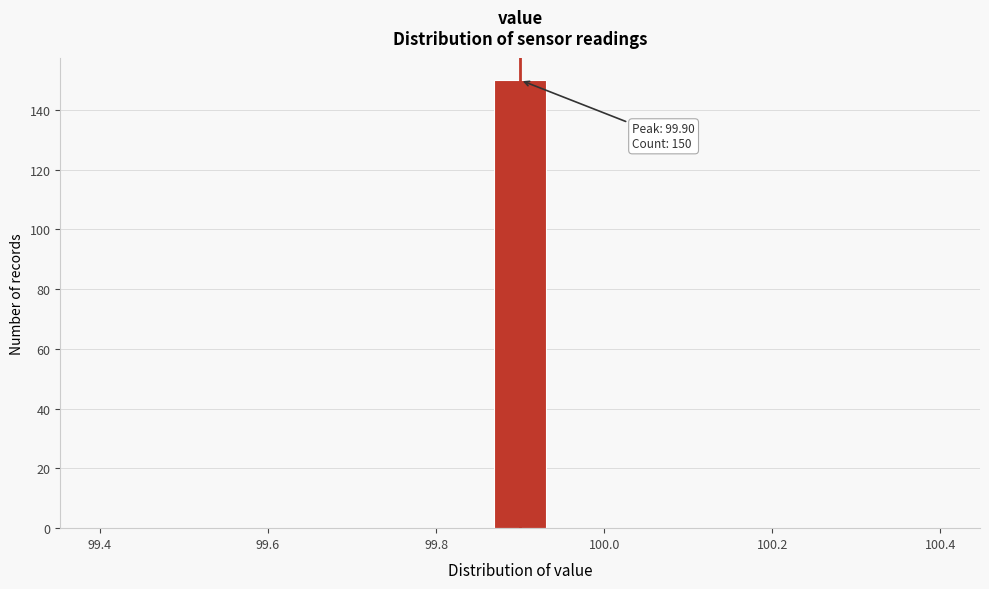

Read against the x-axis, roughly where is the centre of the tallest bar?

99.90